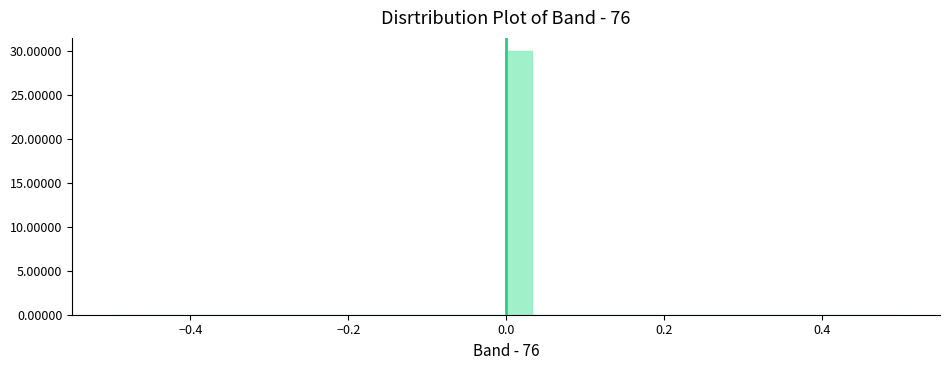

Read against the x-axis, roughly where is the centre of the tallest bar?

0.02